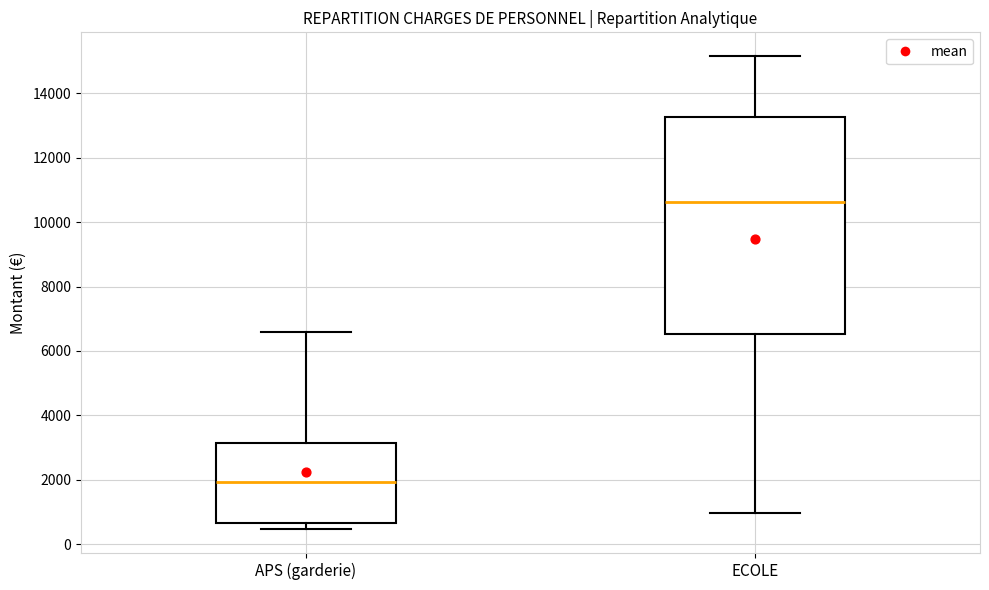

Which box's median line is the lowest?

APS (garderie)